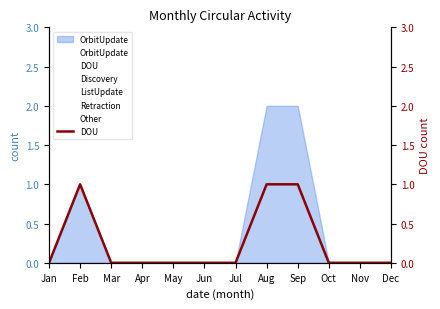

Is it true that the value at Jun is 0?

False